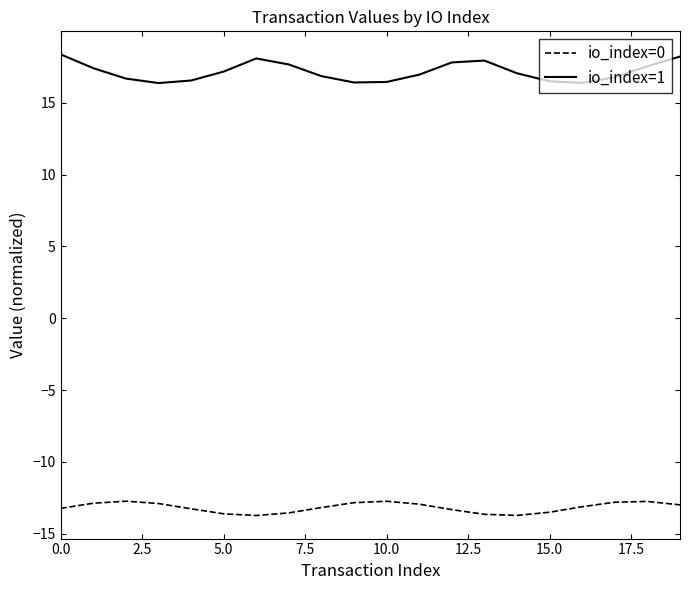

Which series has the largest total across all categories?

io_index=1